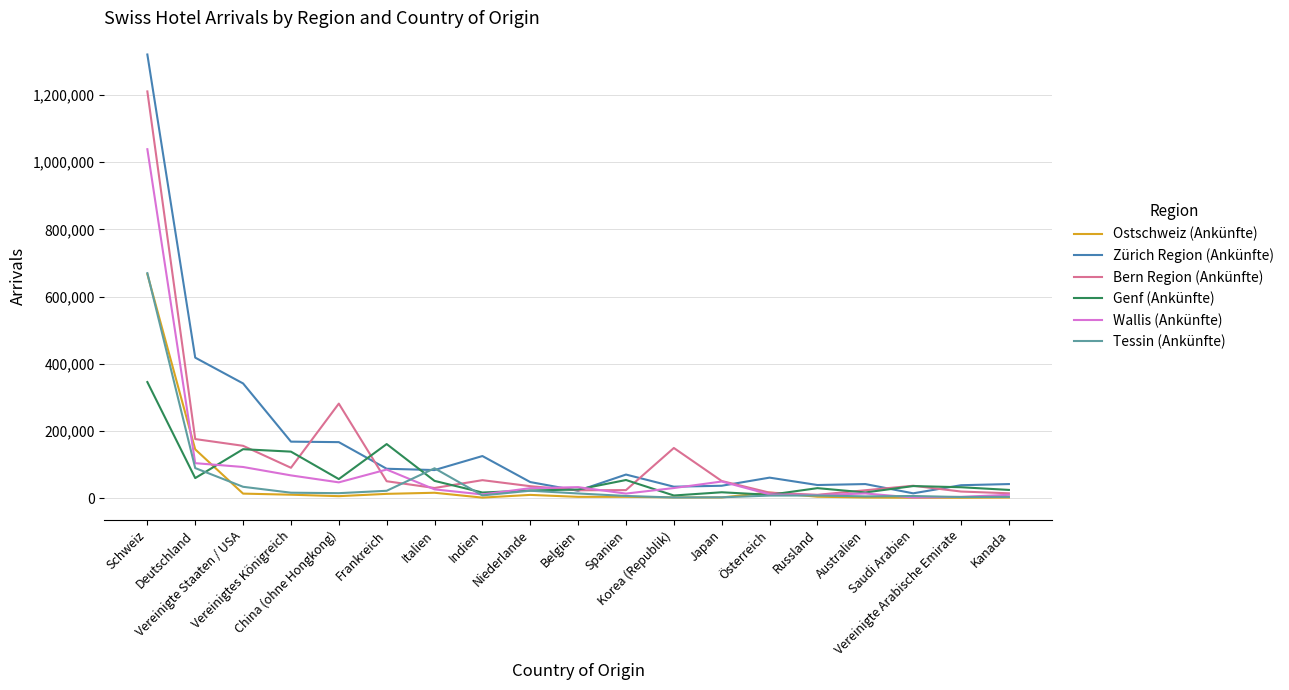

What is the minimum value for Genf (Ankünfte)?

7830